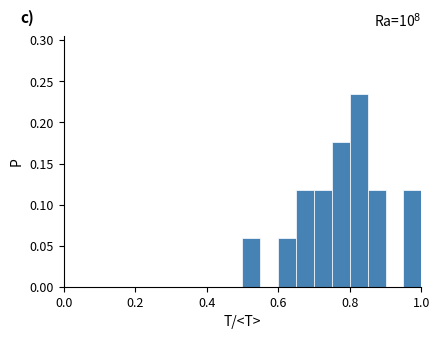

Around what value on the x-axis is the tallest bar? Give the approximate position of its centre, as read against the axis.

0.82